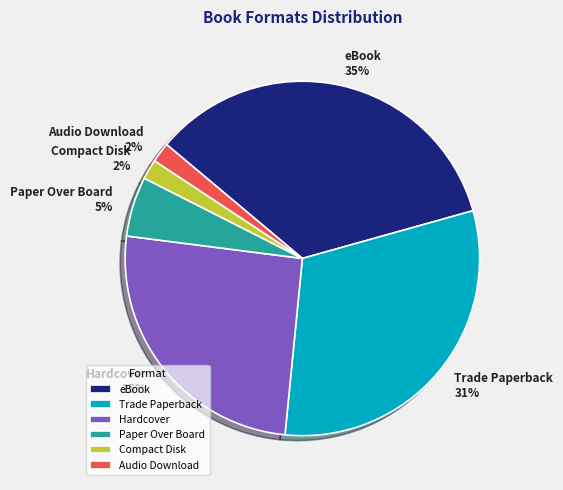

To the nearest percent, what is the combined percentage of Compact Disk and Hardcover?

27%